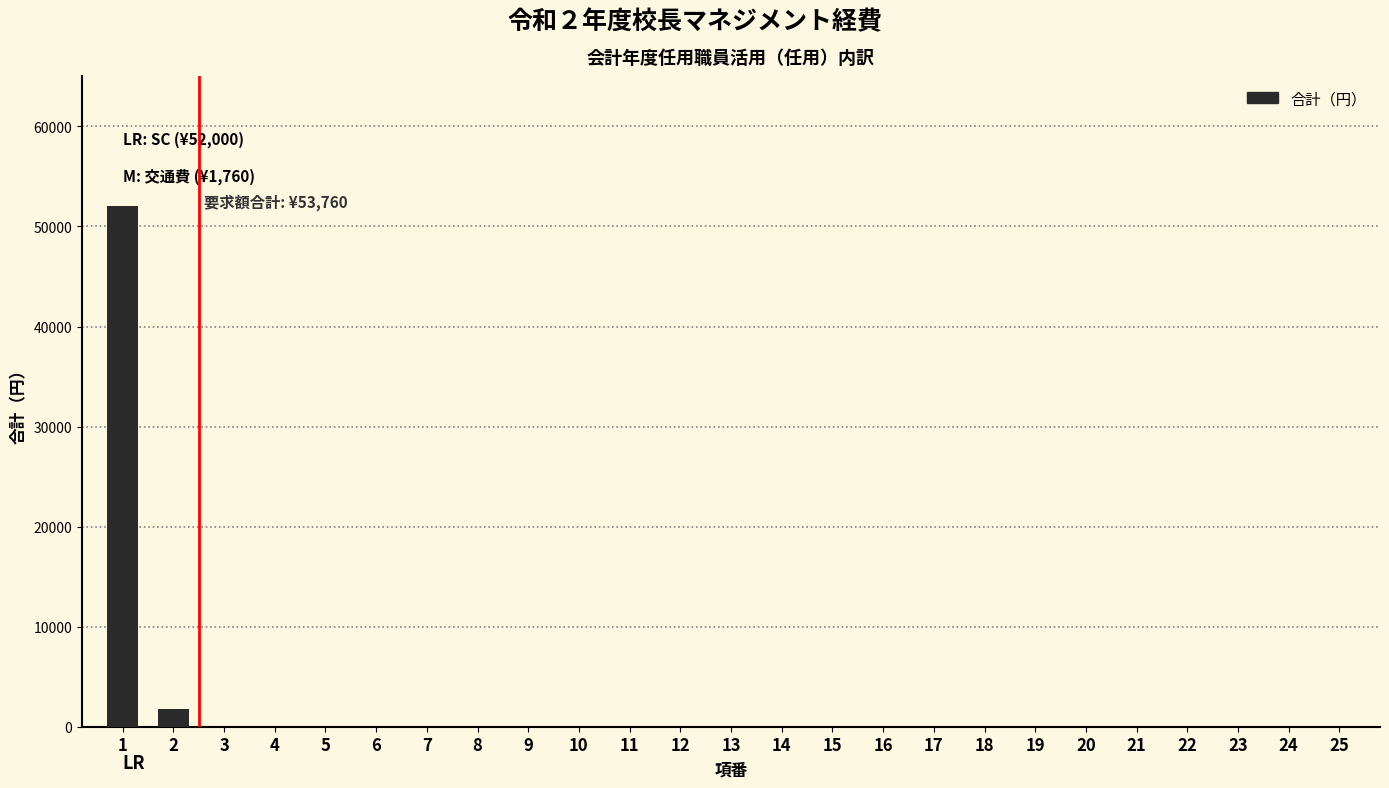

Reading left to right, transcribe all the data shown in this chart.

1=52000	2=1760	3=0	4=0	5=0	6=0	7=0	8=0	9=0	10=0	11=0	12=0	13=0	14=0	15=0	16=0	17=0	18=0	19=0	20=0	21=0	22=0	23=0	24=0	25=0